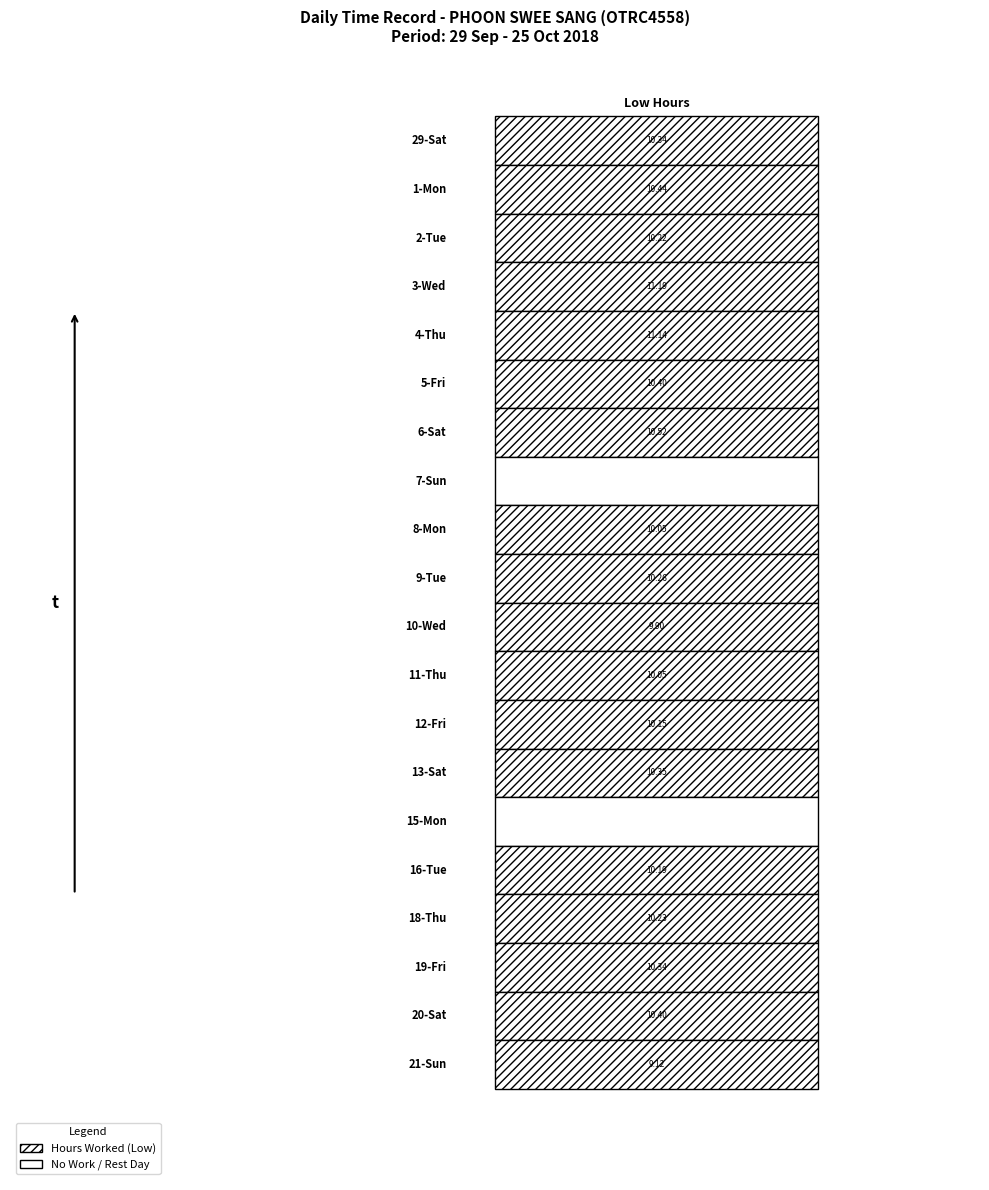

Is the value of Wed_3 at 4 greater than the value of Sat_29 at 4?

No